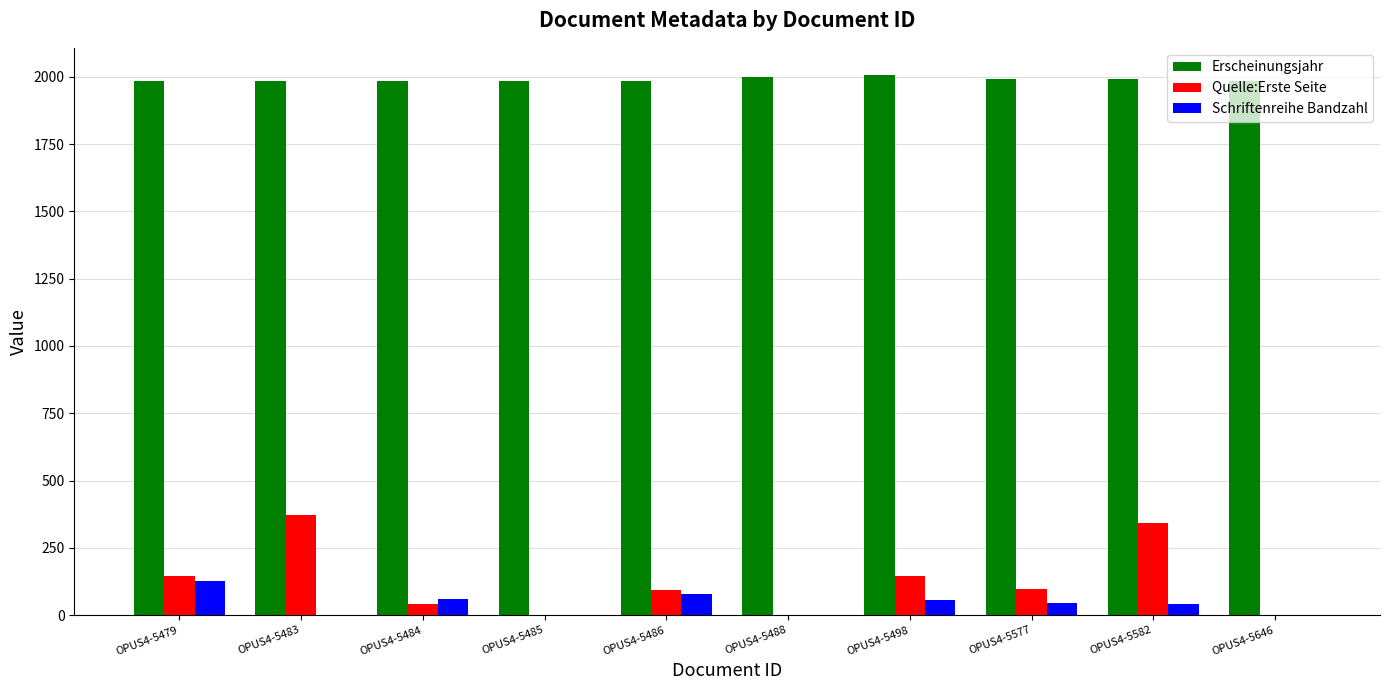

What is the sum of the Quelle:Erste Seite values at OPUS4-5486 and OPUS4-5498?

236